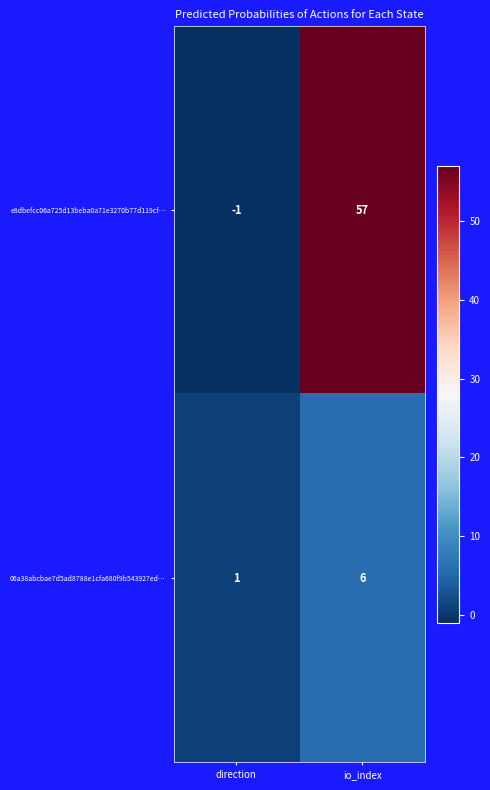

What is the minimum value shown in the chart?

-1